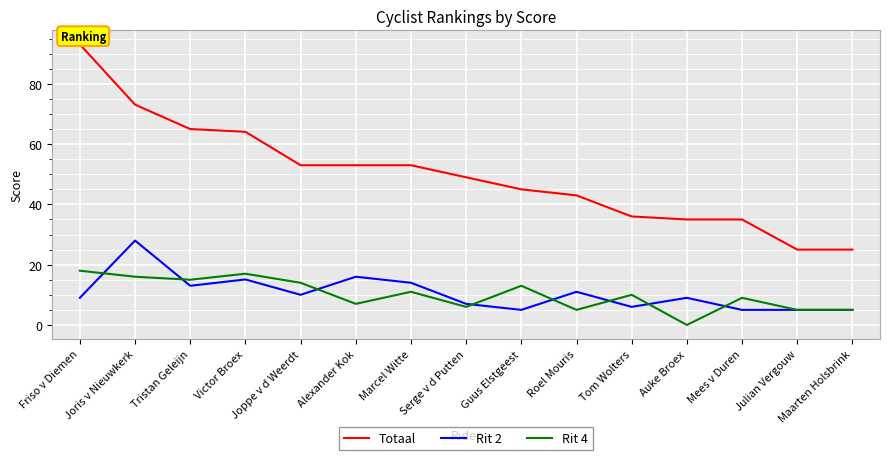

Where does the Totaal series first go above 49?

Friso v Diemen